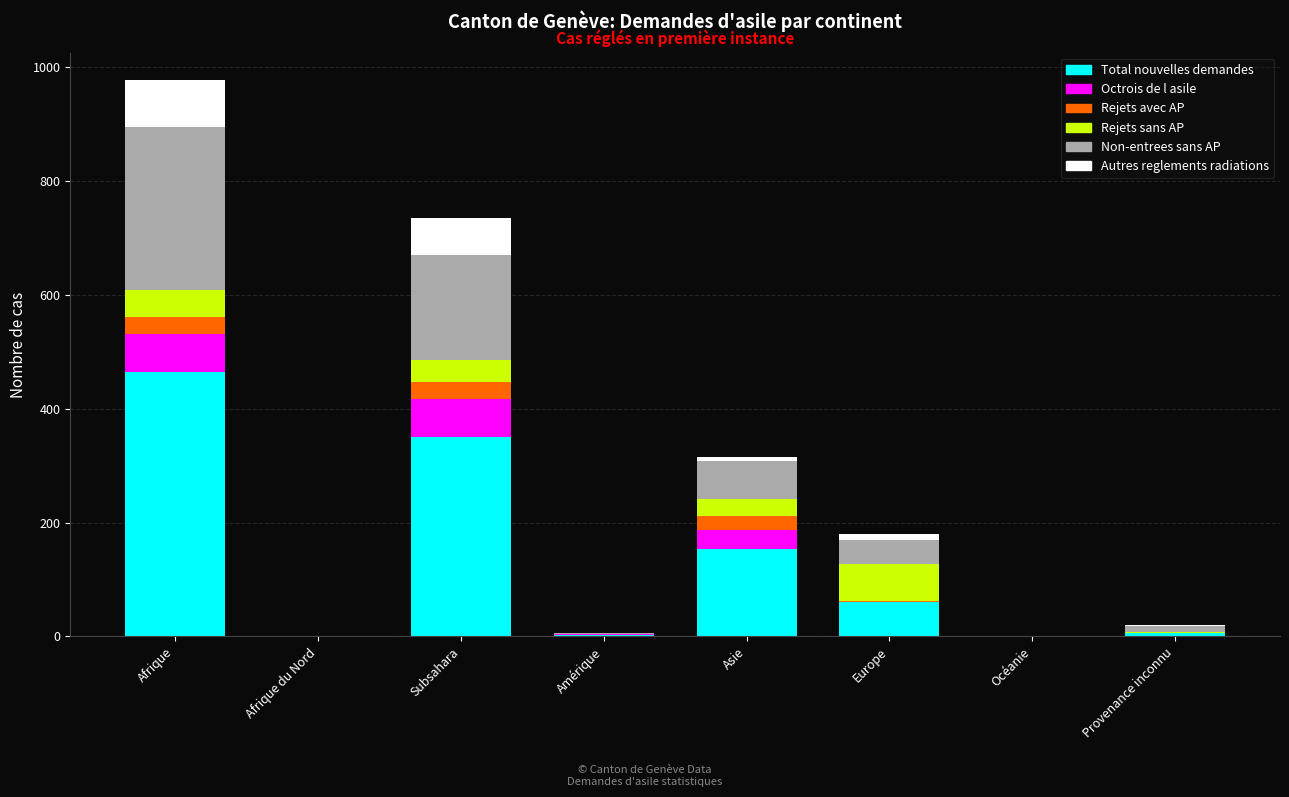

At which label does Total nouvelles demandes reach its peak?

Afrique